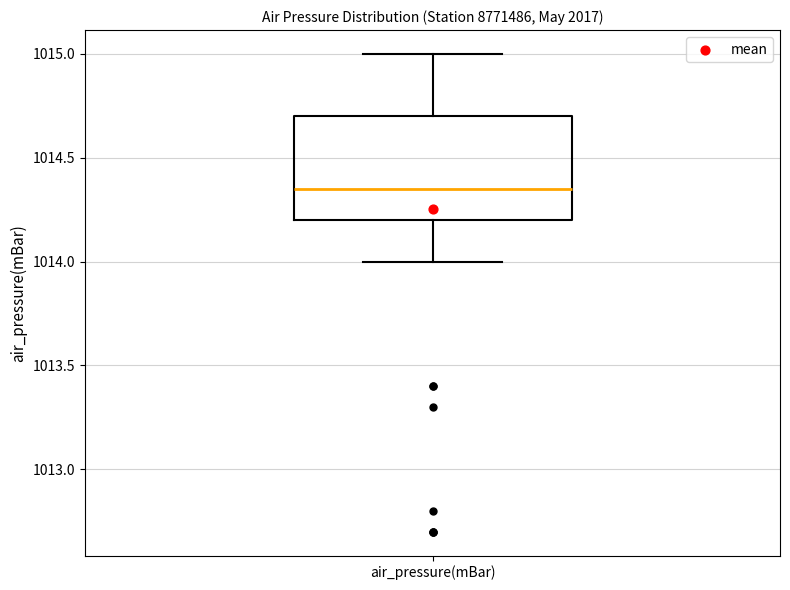

Transcribe this box plot: give where the median line is, the range the box spans, and where the two whiskers end, as read against the y-axis. The values are not printed on the chart, so give them approximately, as read against the axis.

median 1014.35, box 1014.20 to 1014.70, whiskers 1014.00 to 1015.00